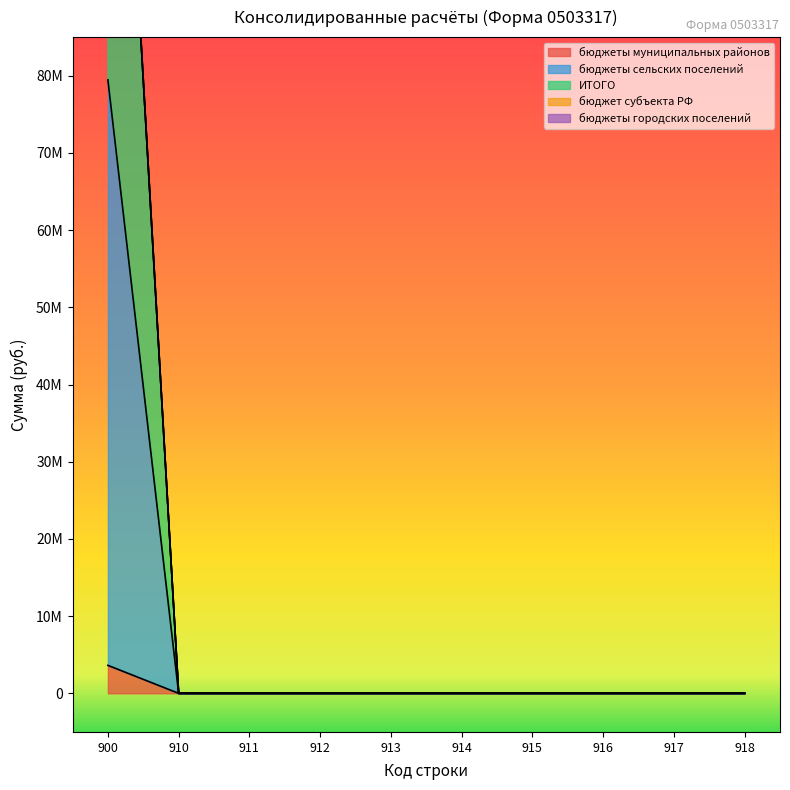

At how many categories does at least one series exceed 143881575?

1